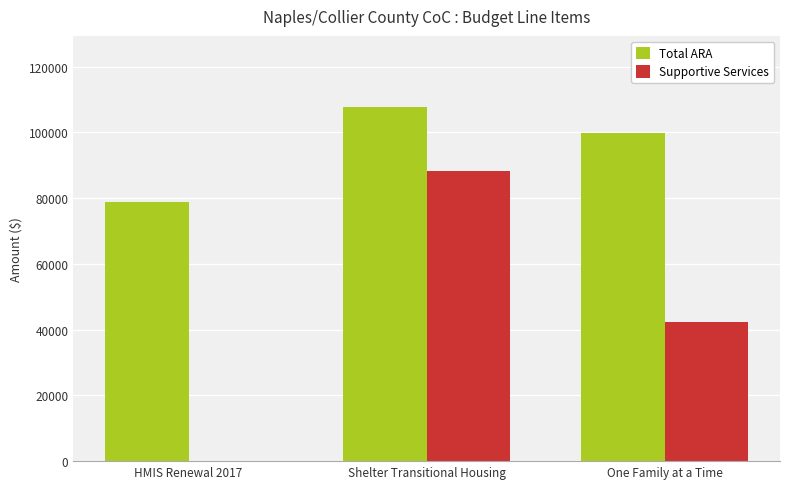

Reading right to left, list all the values displayed in this chart.

Total ARA: 99680	107795	78676
Supportive Services: 42320	88295	0